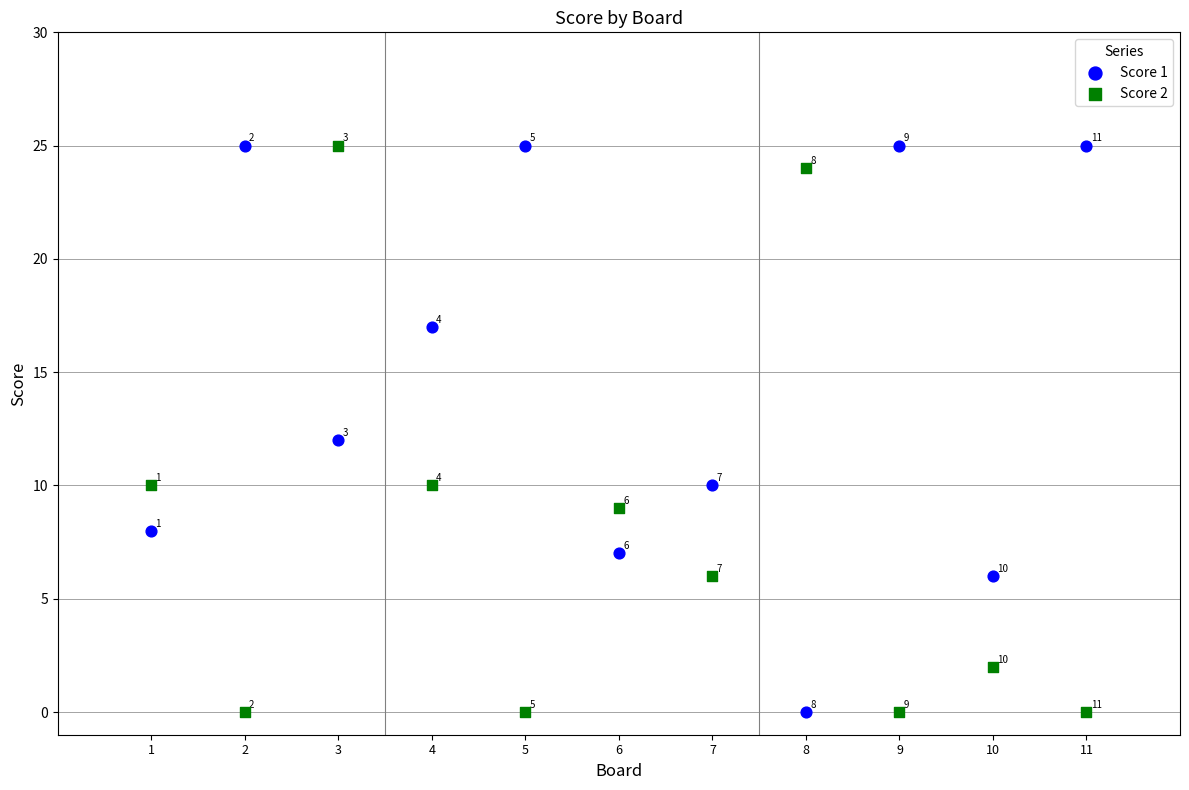

What are all the series names shown in the legend?

Score 1, Score 2